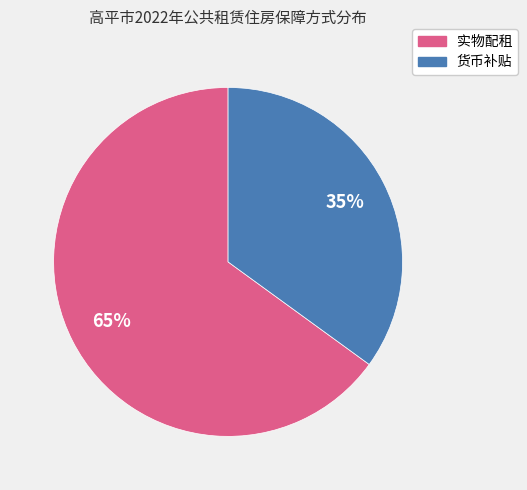

What is the largest slice in the pie chart?

实物配租